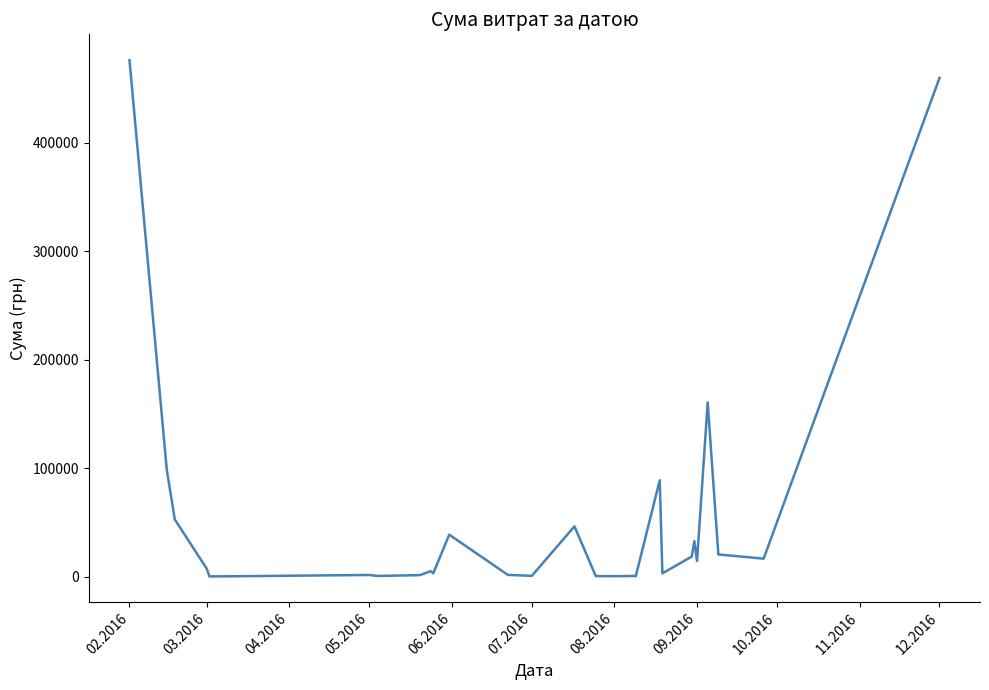

What is the greatest value displayed?

476175.5